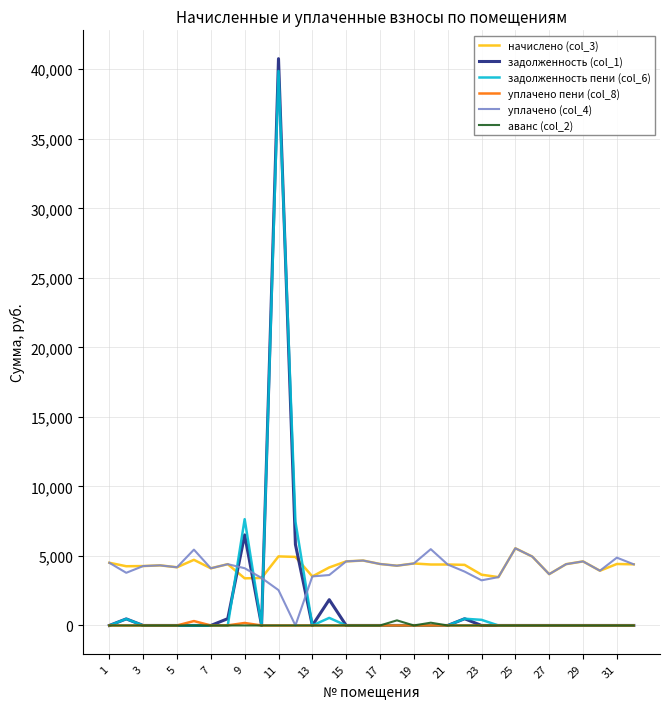

What is the maximum value shown in the chart?

40760.0